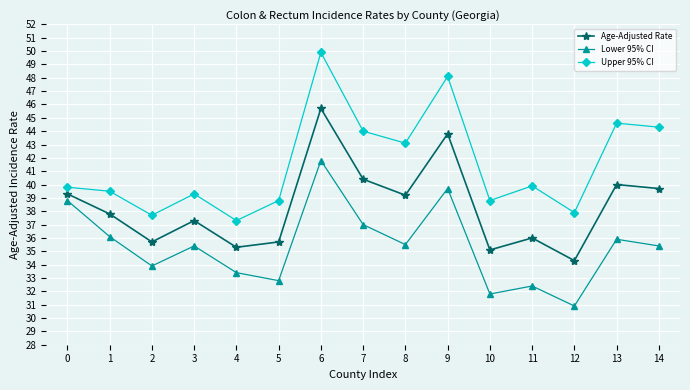

The value of Lower 95% CI at 8 is 63.6. True or false?

False